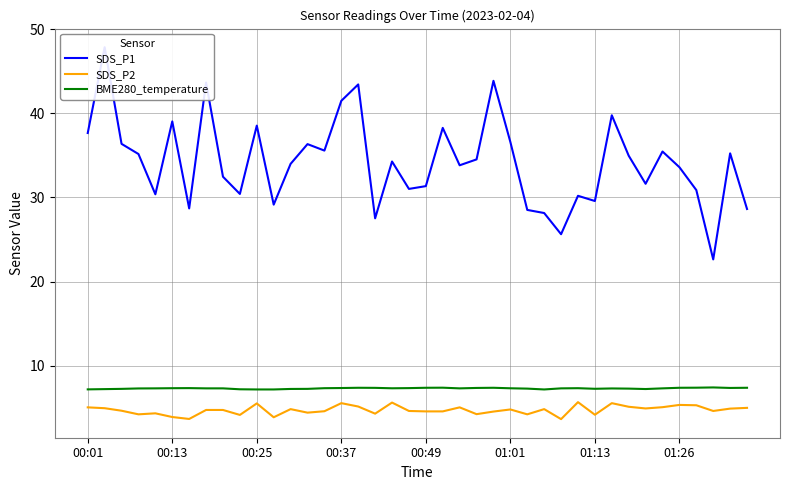

What is the difference between the maximum and second lowest values in the SDS_P1 series?

22.3